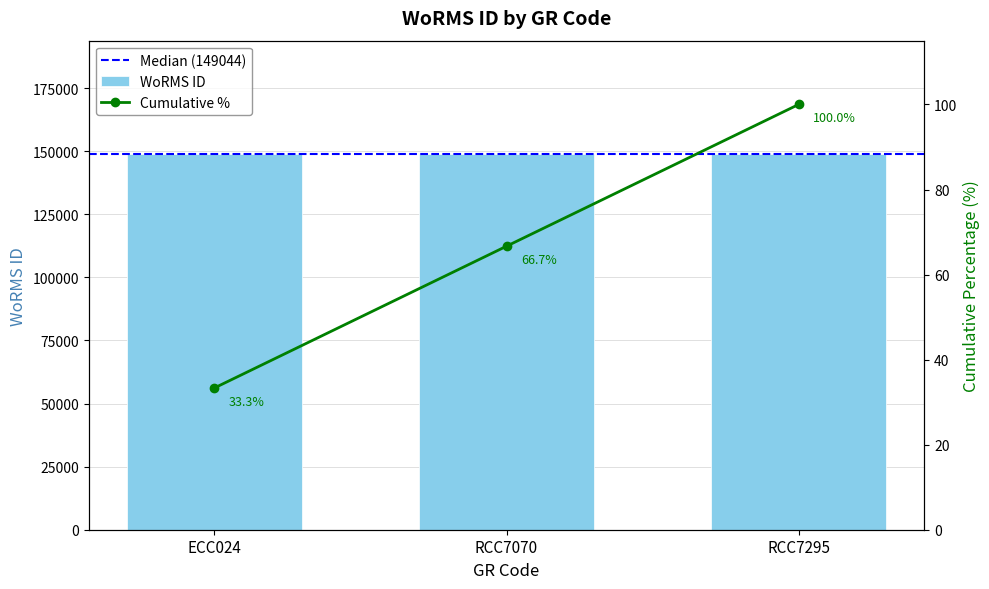

Which label corresponds to the smallest value in the chart?

ECC024